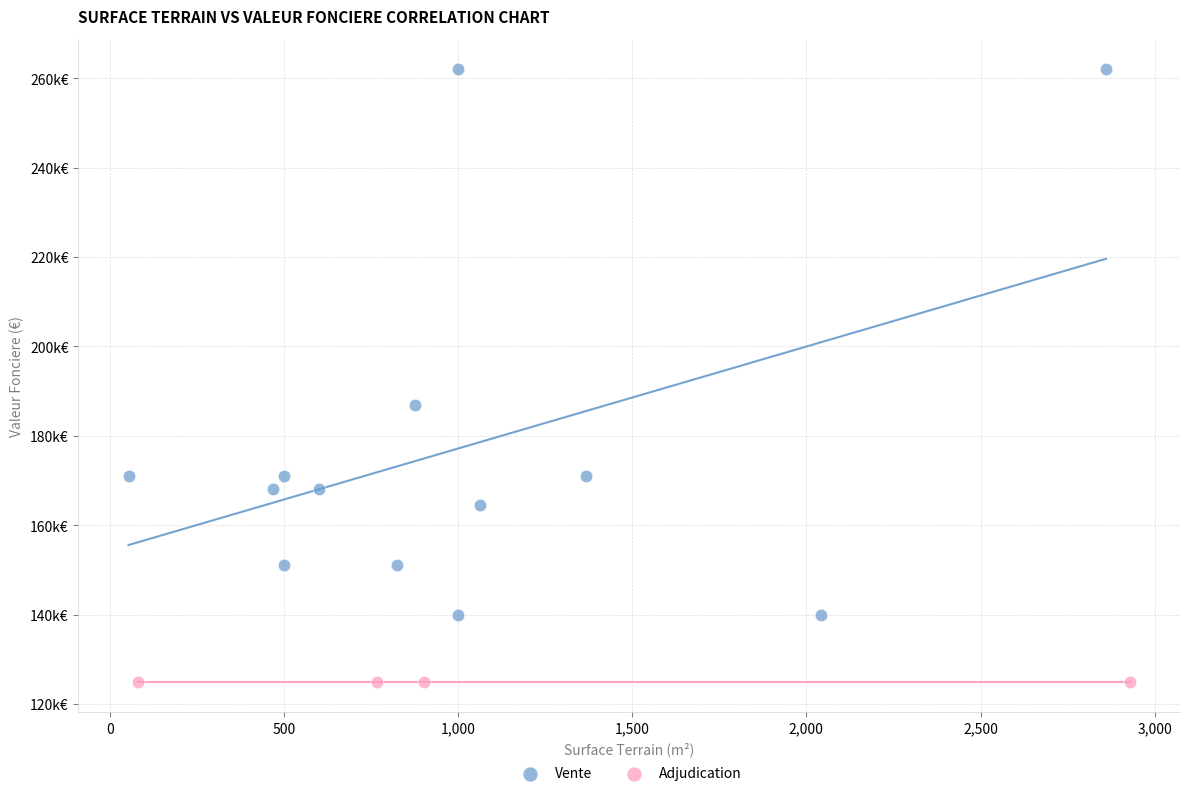

What are all the series names shown in the legend?

Vente, Adjudication